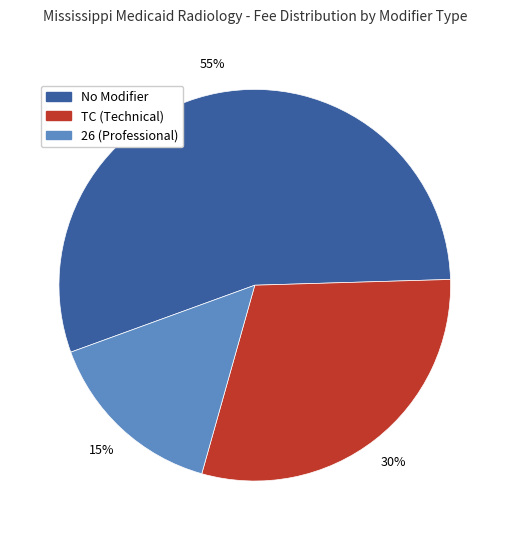

Combined, do TC (Technical) and No Modifier account for over 50%?

Yes